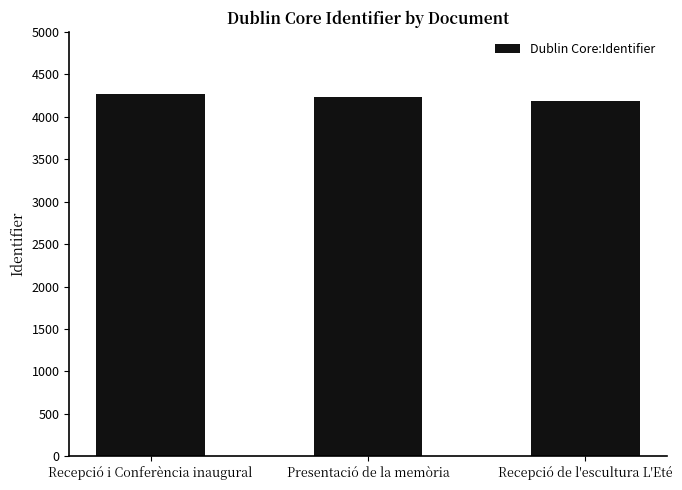

The chart shows a value of 6795 at Recepció de l'escultura L'Eté. True or false?

False